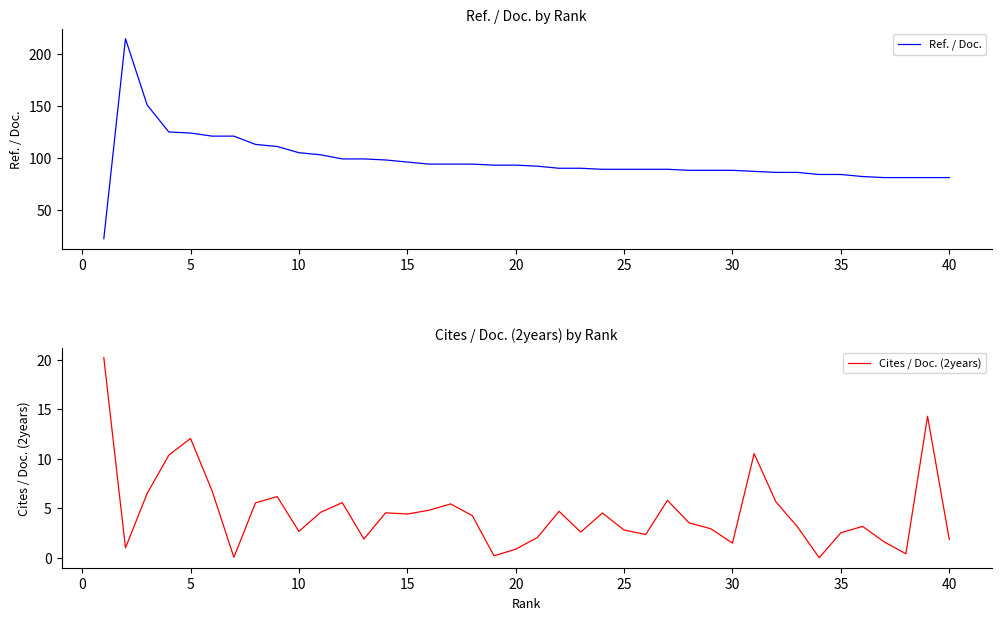

Rank the series by their average value, from highest to lowest.

Ref. / Doc., Cites / Doc. (2years)